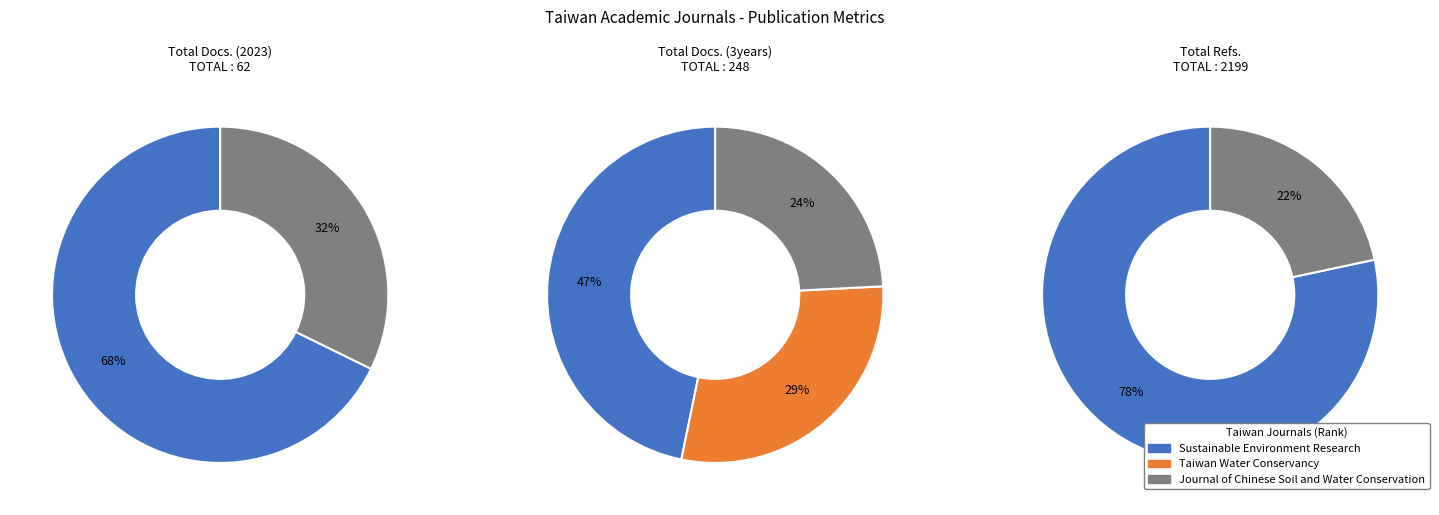

True or false: Taiwan Water Conservancy accounts for 1% of the total.

False